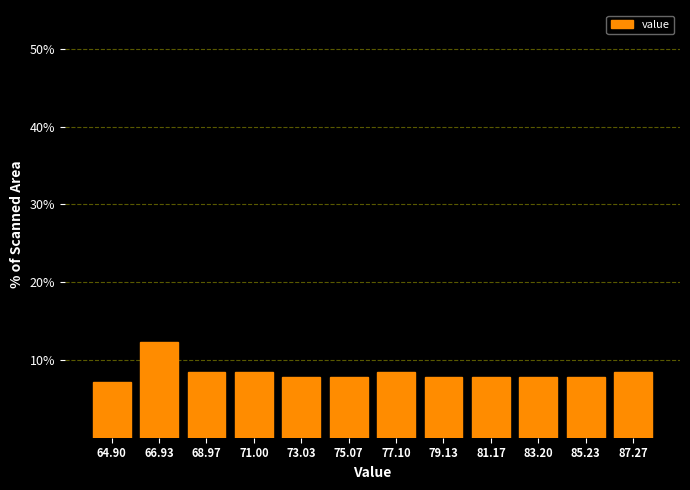

Reading left to right, list all the values displayed in this chart.

7.1	12.3	8.4	8.4	7.8	7.8	8.4	7.8	7.8	7.8	7.8	8.4